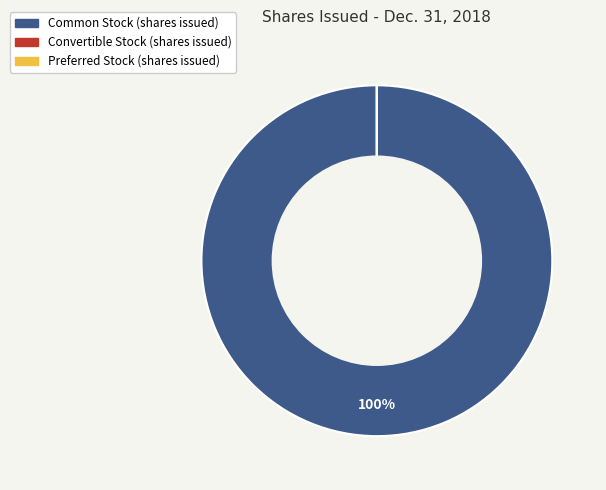

Is there a majority slice in this chart?

Yes